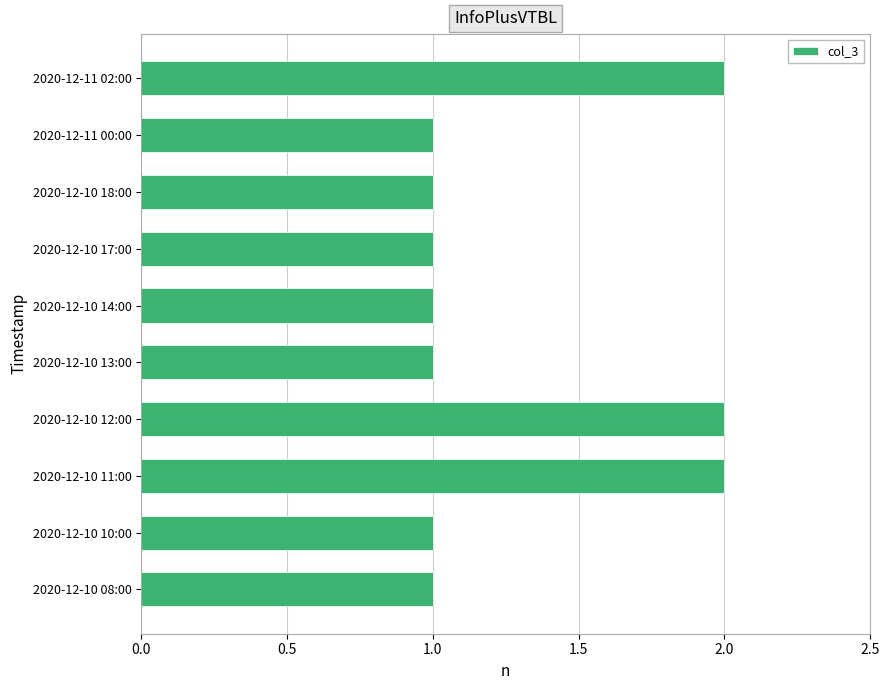

What is the ratio of the value at 2020-12-10 08:00 to the value at 2020-12-11 00:00?

1.0